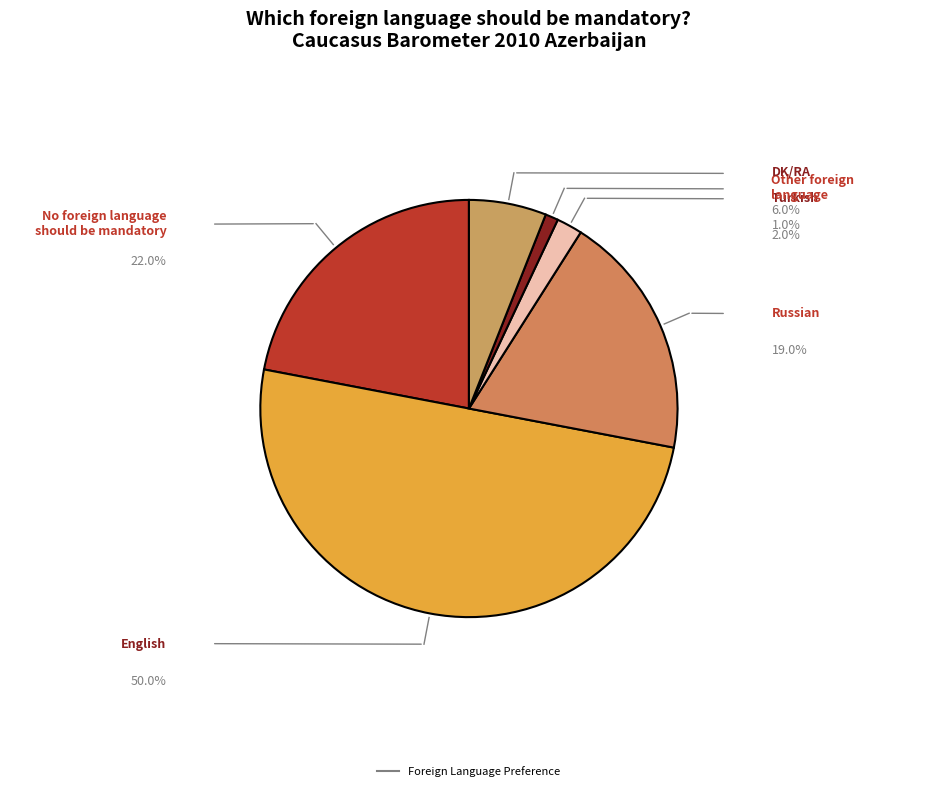

Rank the categories by value from lowest to highest.

Other foreign
language, Turkish, DK/RA, Russian, No foreign language
should be mandatory, English